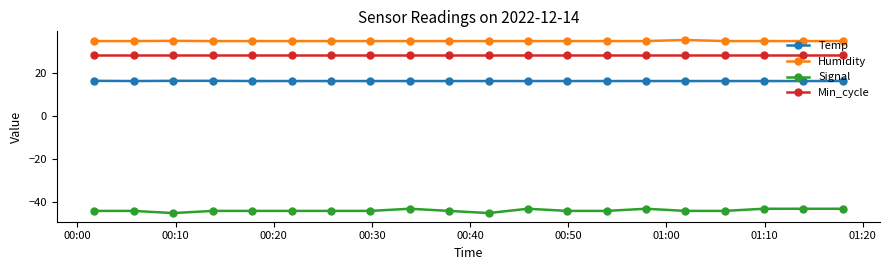

What is the value of the Signal point at the 11th from the left?

-45.0